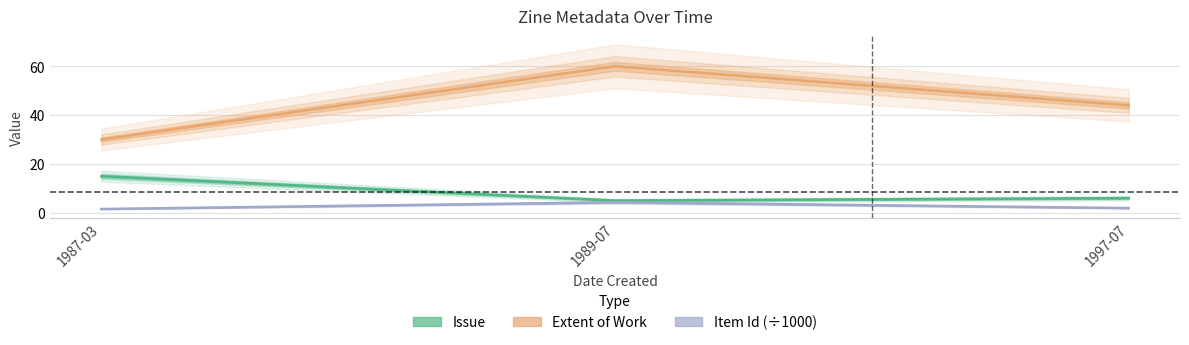

What is the difference between the maximum and minimum values in the Issue series?

10.0